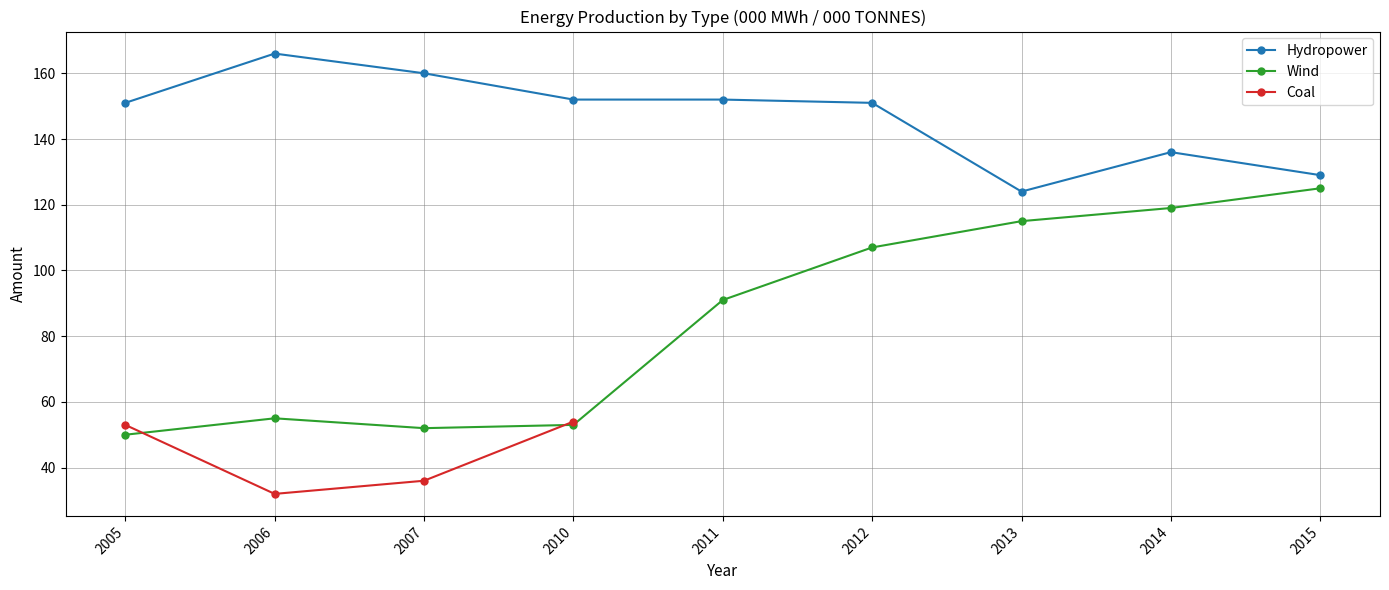

Which category has the highest value in the Coal series?

2010